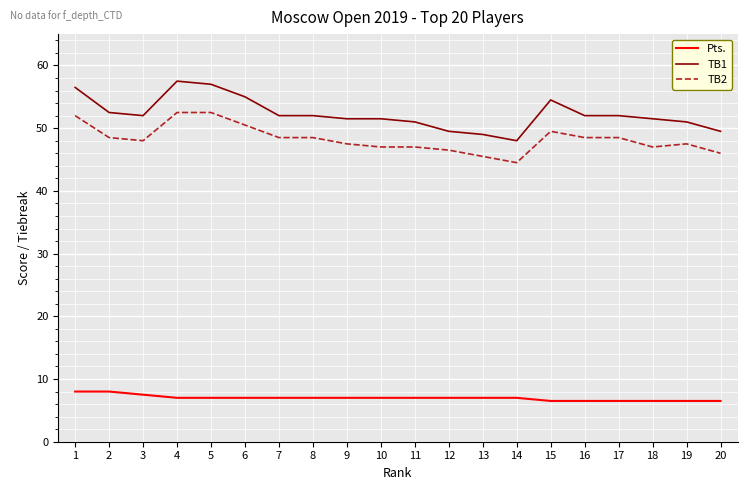

The value of TB2 at 4 is 52.5. True or false?

True